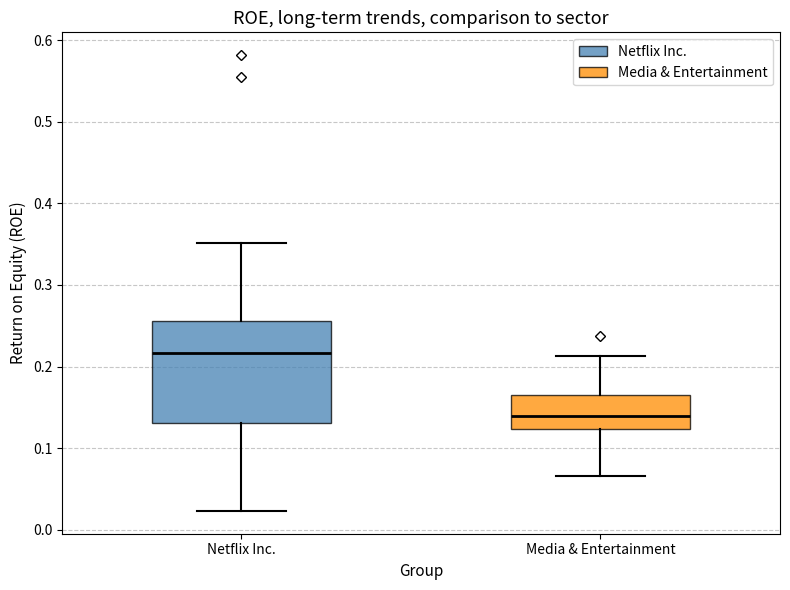

Which box is the tallest, from its lower edge to its upper edge?

Netflix Inc.